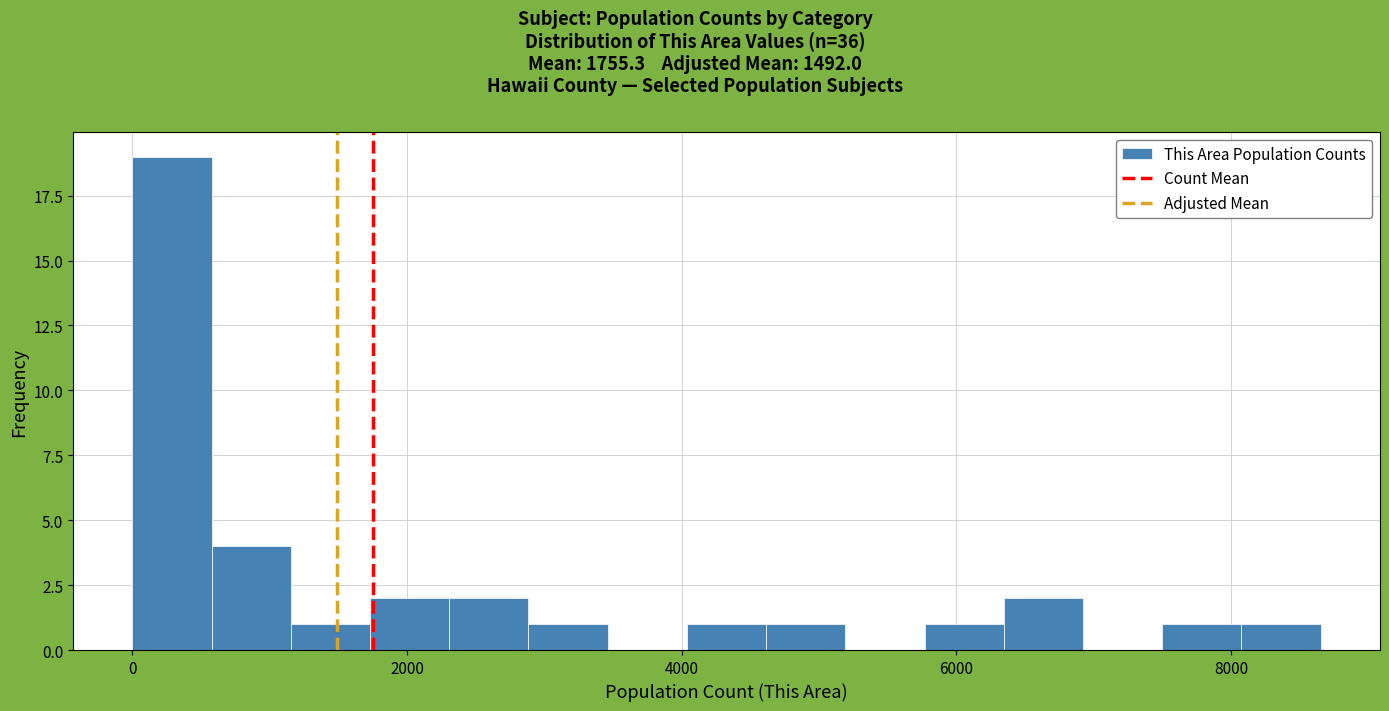

Around what value on the x-axis is the tallest bar? Give the approximate position of its centre, as read against the axis.

200